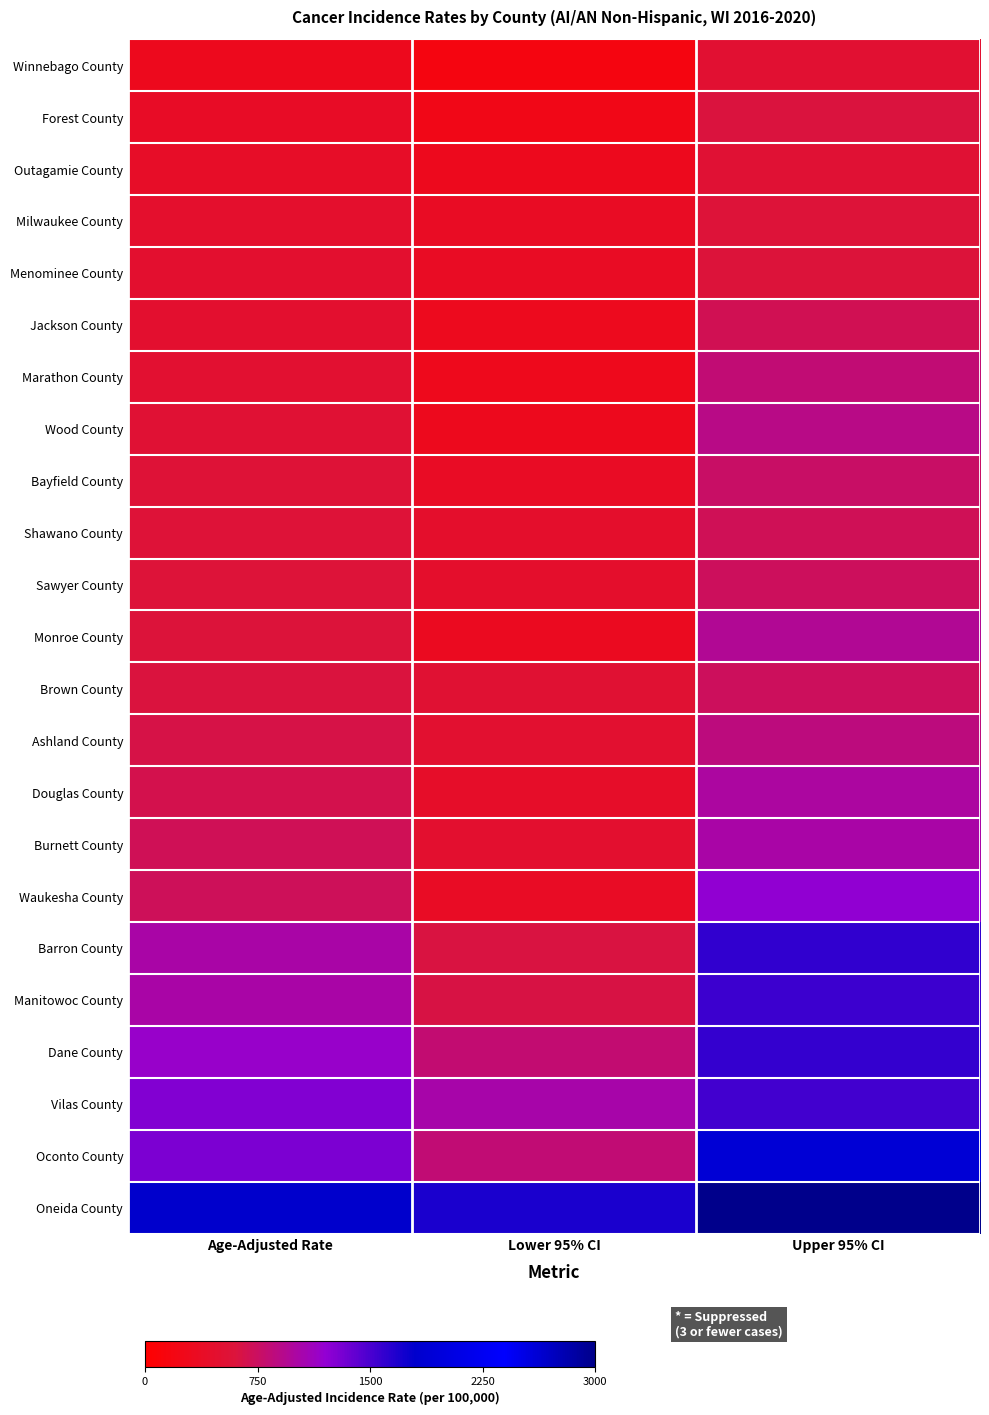

Reading left to right, what are all the values shown in this chart?

Winnebago County: Age-Adjusted Rate=301.7	Lower 95% CI=164.1	Upper 95% CI=508.2
Forest County: Age-Adjusted Rate=396.3	Lower 95% CI=239.5	Upper 95% CI=615.4
Outagamie County: Age-Adjusted Rate=403.1	Lower 95% CI=298.5	Upper 95% CI=532.1
Milwaukee County: Age-Adjusted Rate=466.7	Lower 95% CI=372.9	Upper 95% CI=575.7
Menominee County: Age-Adjusted Rate=472.0	Lower 95% CI=369.1	Upper 95% CI=594.4
Jackson County: Age-Adjusted Rate=474.4	Lower 95% CI=312.0	Upper 95% CI=698.8
Marathon County: Age-Adjusted Rate=500.2	Lower 95% CI=281.7	Upper 95% CI=827.7
Wood County: Age-Adjusted Rate=536.9	Lower 95% CI=298.4	Upper 95% CI=895.9
Bayfield County: Age-Adjusted Rate=552.3	Lower 95% CI=381.6	Upper 95% CI=771.4
Shawano County: Age-Adjusted Rate=565.4	Lower 95% CI=447.4	Upper 95% CI=704.2
Sawyer County: Age-Adjusted Rate=578.8	Lower 95% CI=449.3	Upper 95% CI=733.0
Monroe County: Age-Adjusted Rate=589.8	Lower 95% CI=335.9	Upper 95% CI=960.7
Brown County: Age-Adjusted Rate=618.9	Lower 95% CI=520.8	Upper 95% CI=729.4
Ashland County: Age-Adjusted Rate=654.9	Lower 95% CI=488.6	Upper 95% CI=860.1
Douglas County: Age-Adjusted Rate=668.4	Lower 95% CI=417.0	Upper 95% CI=1006.7
Burnett County: Age-Adjusted Rate=708.1	Lower 95% CI=470.5	Upper 95% CI=1028.2
Waukesha County: Age-Adjusted Rate=722.7	Lower 95% CI=383.6	Upper 95% CI=1208.8
Barron County: Age-Adjusted Rate=1025.5	Lower 95% CI=625.6	Upper 95% CI=1597.5
Manitowoc County: Age-Adjusted Rate=1026.7	Lower 95% CI=644.4	Upper 95% CI=1551.3
Dane County: Age-Adjusted Rate=1164.0	Lower 95% CI=816.9	Upper 95% CI=1593.5
Vilas County: Age-Adjusted Rate=1265.9	Lower 95% CI=1034.4	Upper 95% CI=1532.4
Oconto County: Age-Adjusted Rate=1291.0	Lower 95% CI=829.0	Upper 95% CI=1906.5
Oneida County: Age-Adjusted Rate=2659.1	Lower 95% CI=1688.6	Upper 95% CI=3916.7